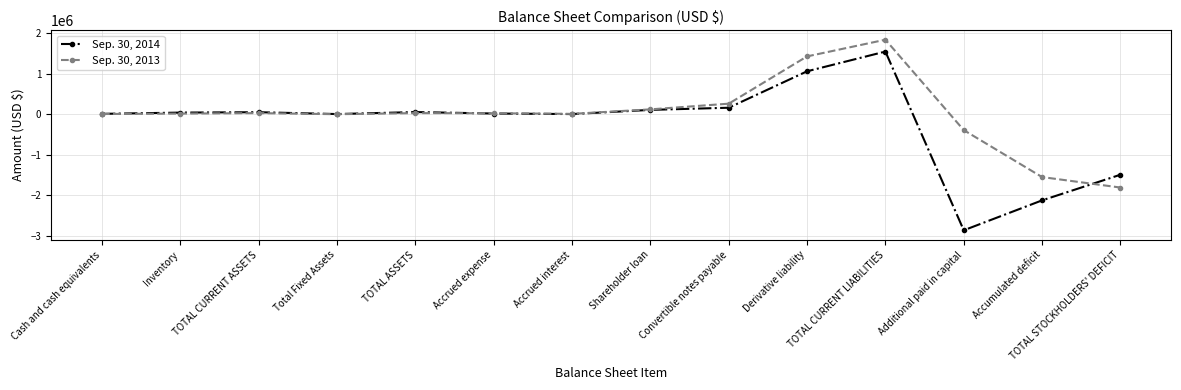

Is this an area chart (filled region under the line)?

No